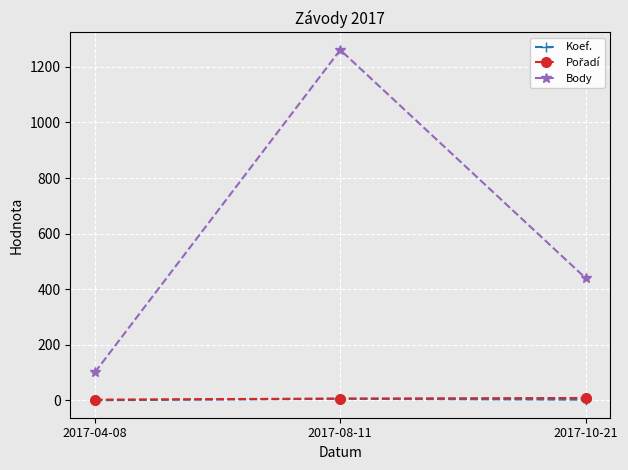

How many data points does each series have?

3